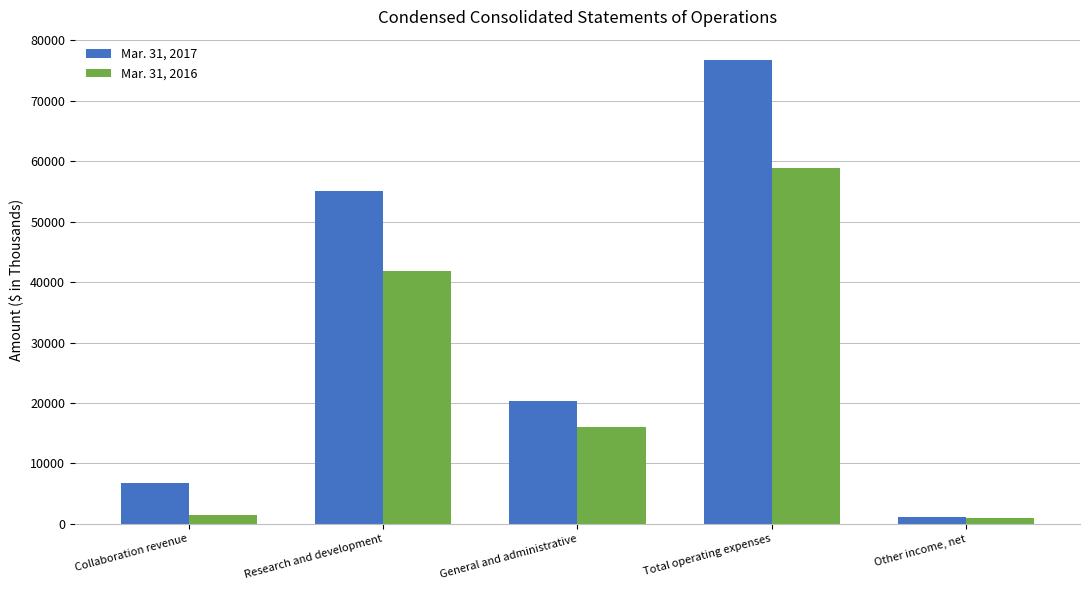

Reading right to left, extract all data points from this chart.

Mar. 31, 2017: Other income, net=1201	Total operating expenses=76745	General and administrative=20284	Research and development=55028	Collaboration revenue=6832
Mar. 31, 2016: Other income, net=961	Total operating expenses=58879	General and administrative=15955	Research and development=41911	Collaboration revenue=1499